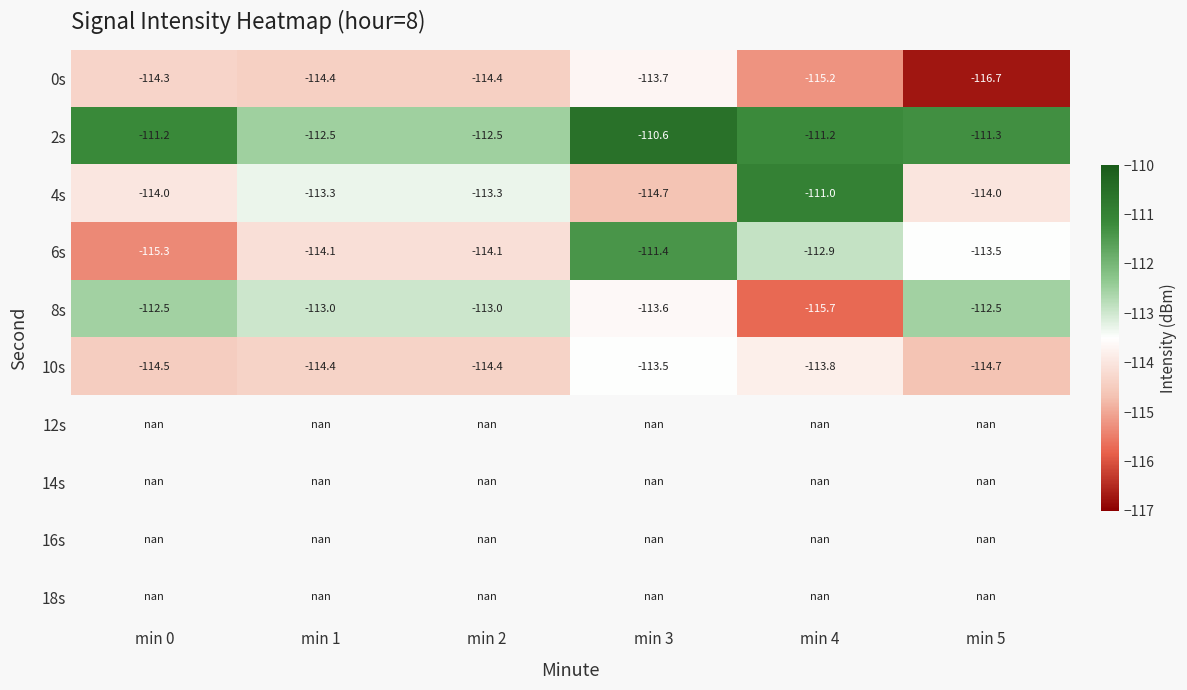

Is the value of 6s at min 1 greater than the value of 2s at min 5?

No